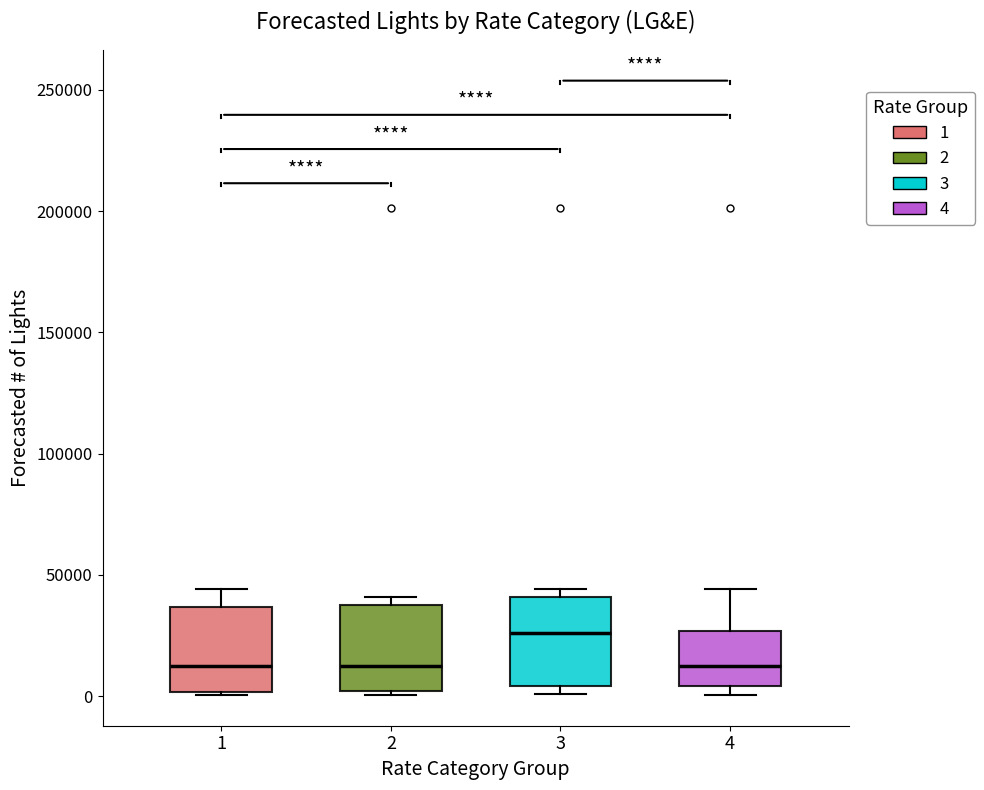

Which box's median line is the highest?

3